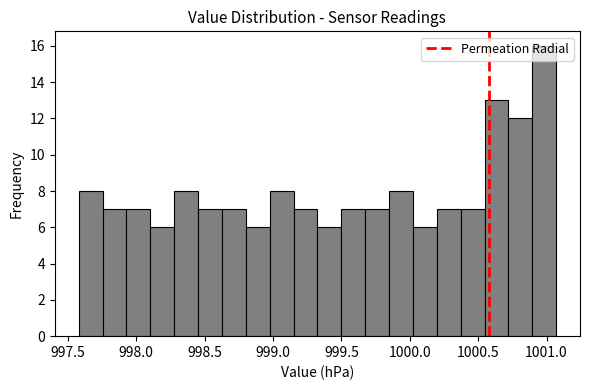

Around what value on the x-axis is the tallest bar? Give the approximate position of its centre, as read against the axis.

1001.00